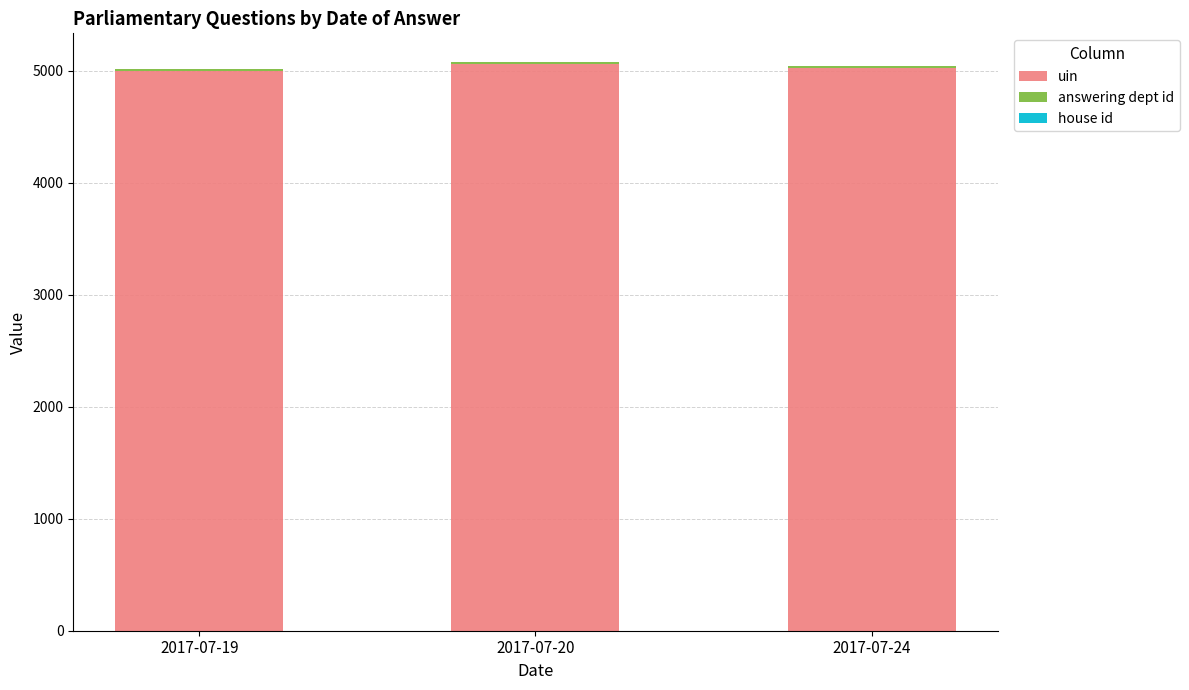

What is the maximum value for uin?

5063